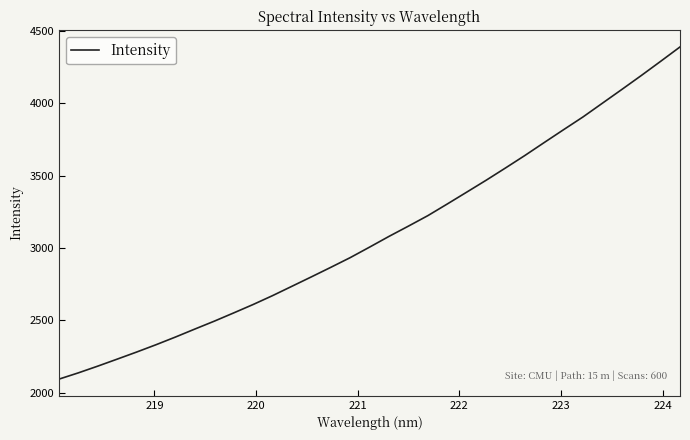

What is the minimum value shown in the chart?

2093.6